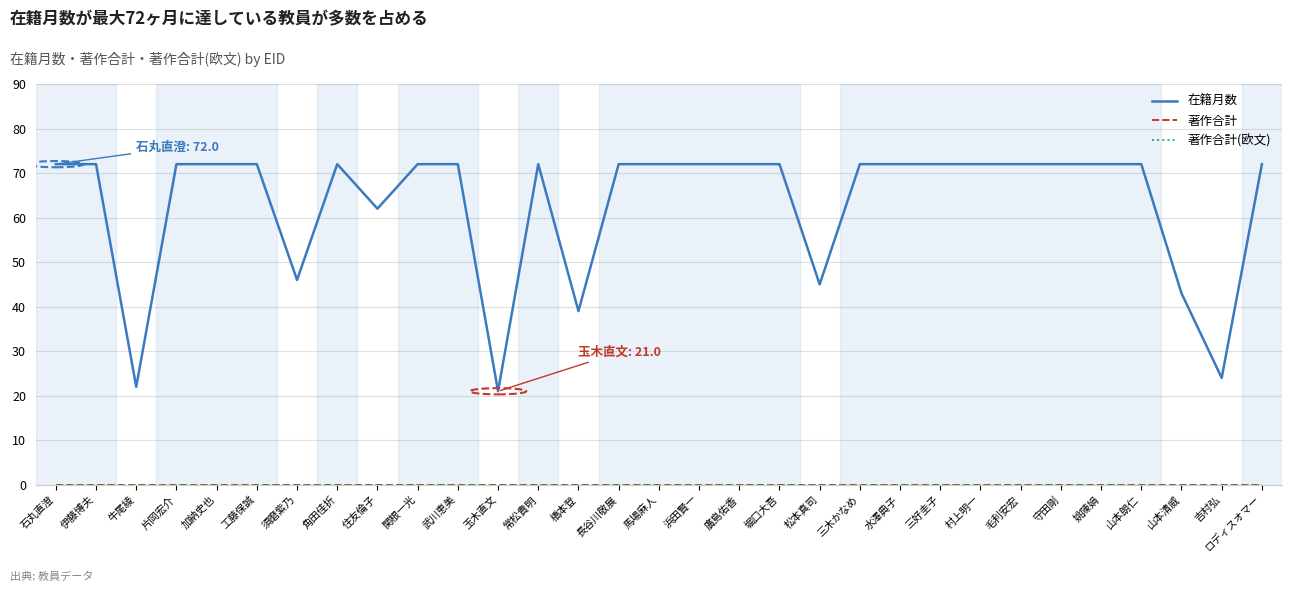

Does the chart display data point markers on the line(s)?

No